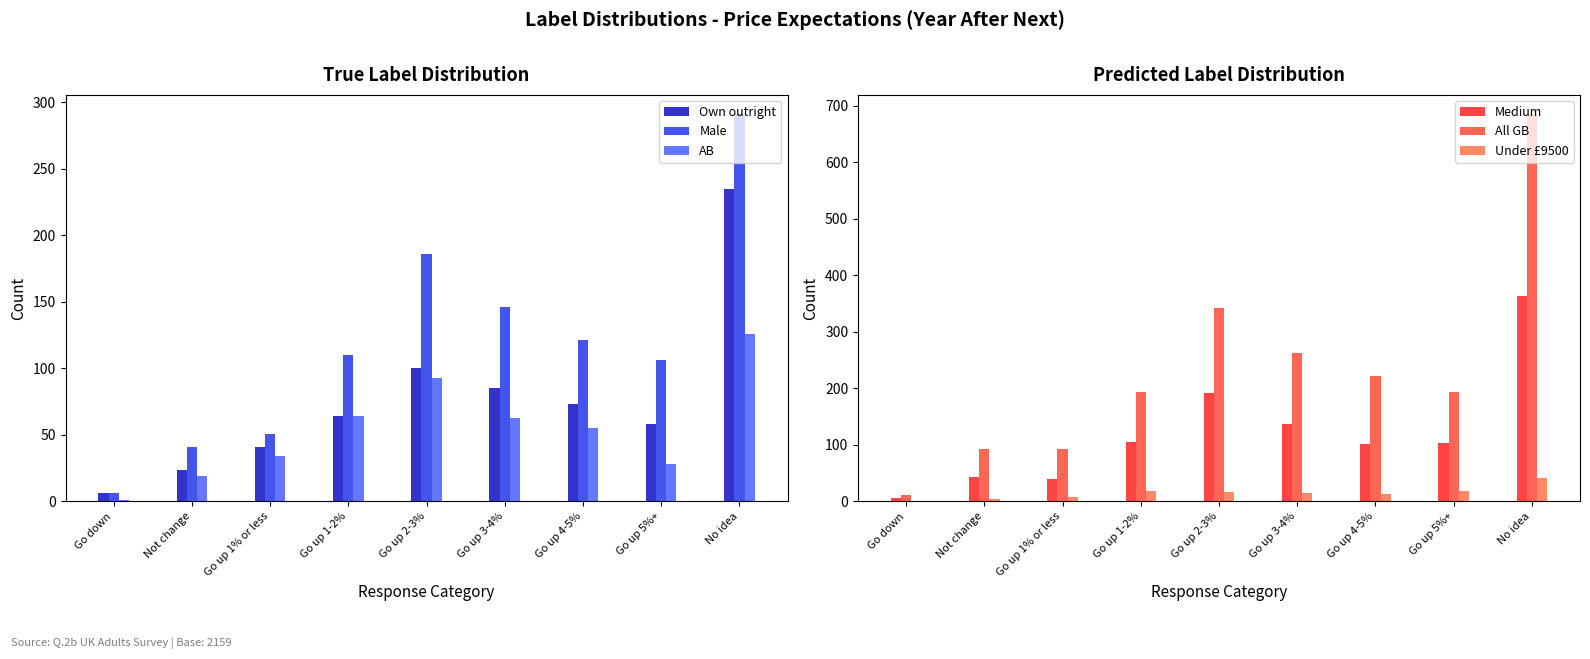

How many groups of bars are there?

9